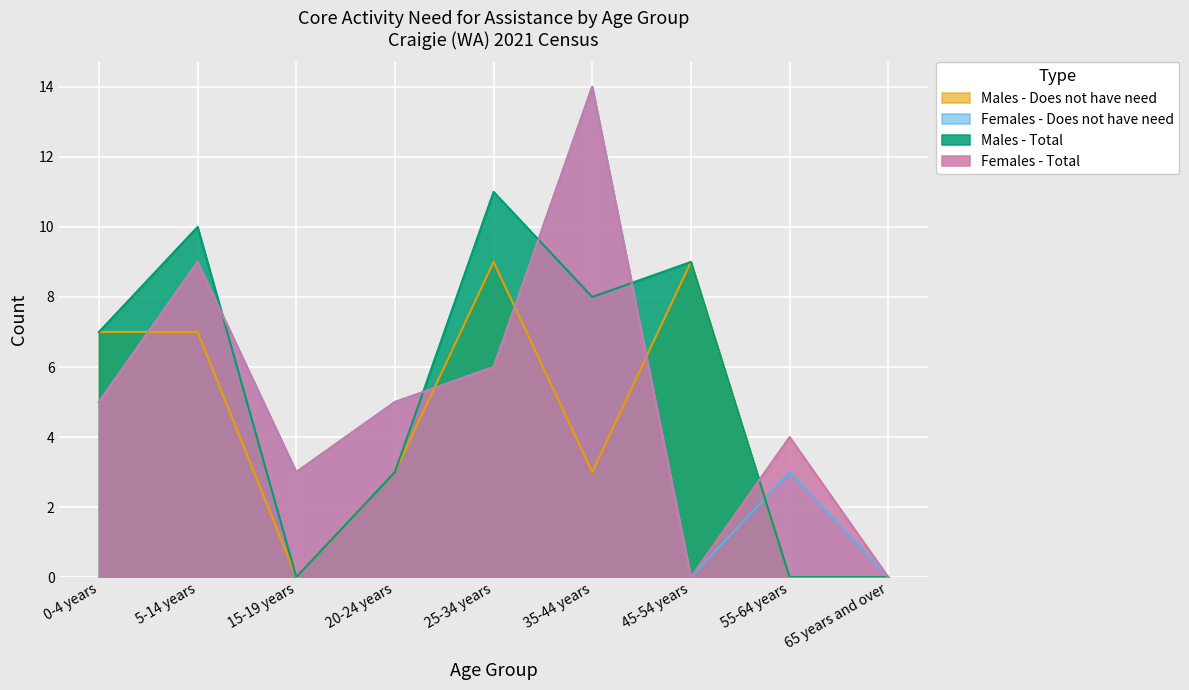

How many lines are shown in the chart?

4